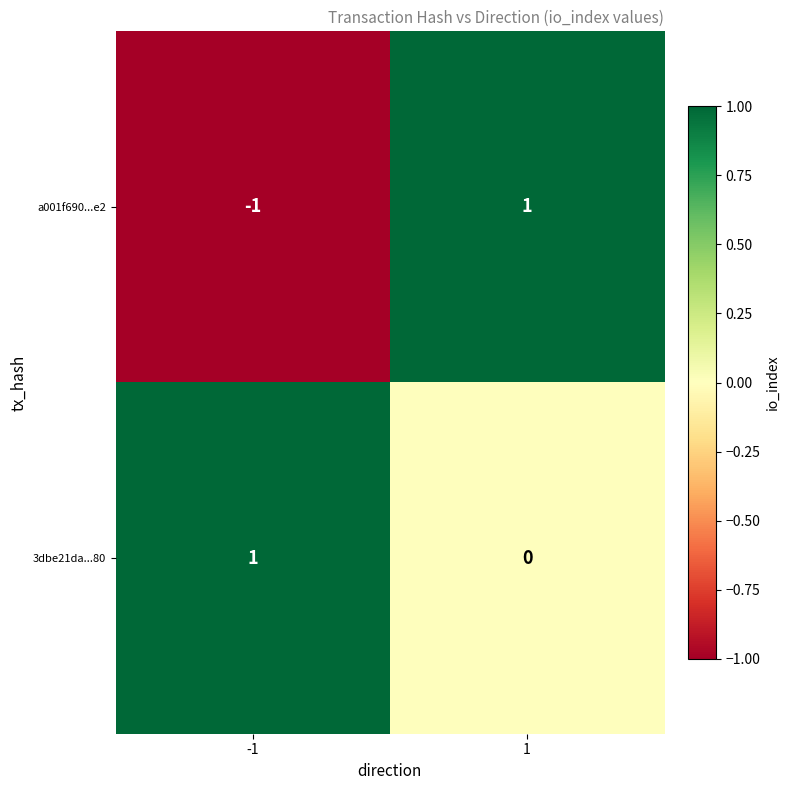

Reading left to right, transcribe all the data shown in this chart.

a001f690...e2: -1	1
3dbe21da...80: 1	0